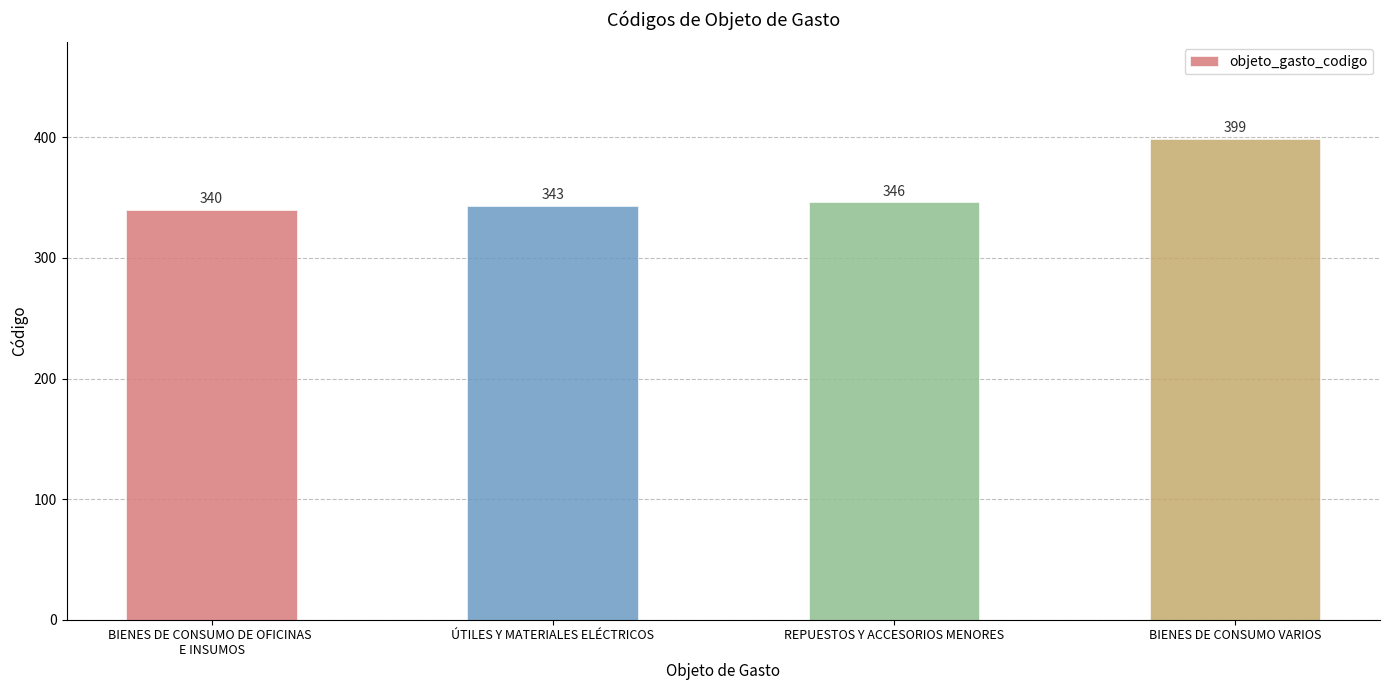

What is the sum of all values?

1428